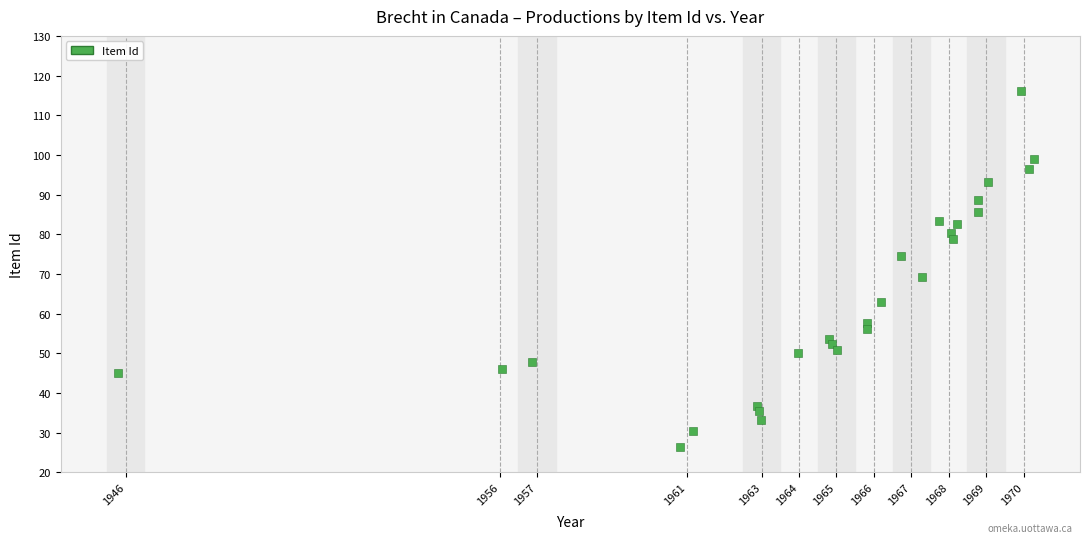

What is the range of Y values (max minus min)?

89.6